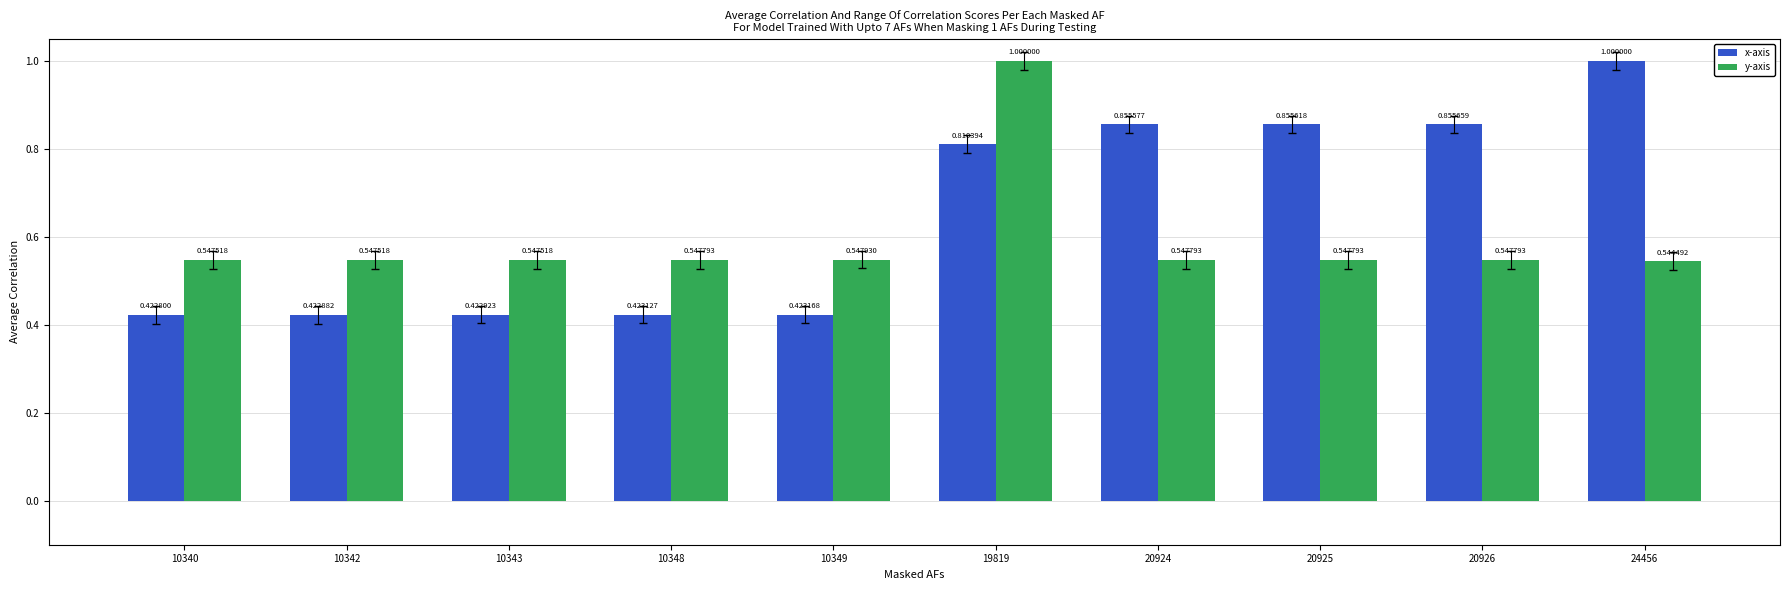

Which series has the largest range (max minus min)?

x-axis